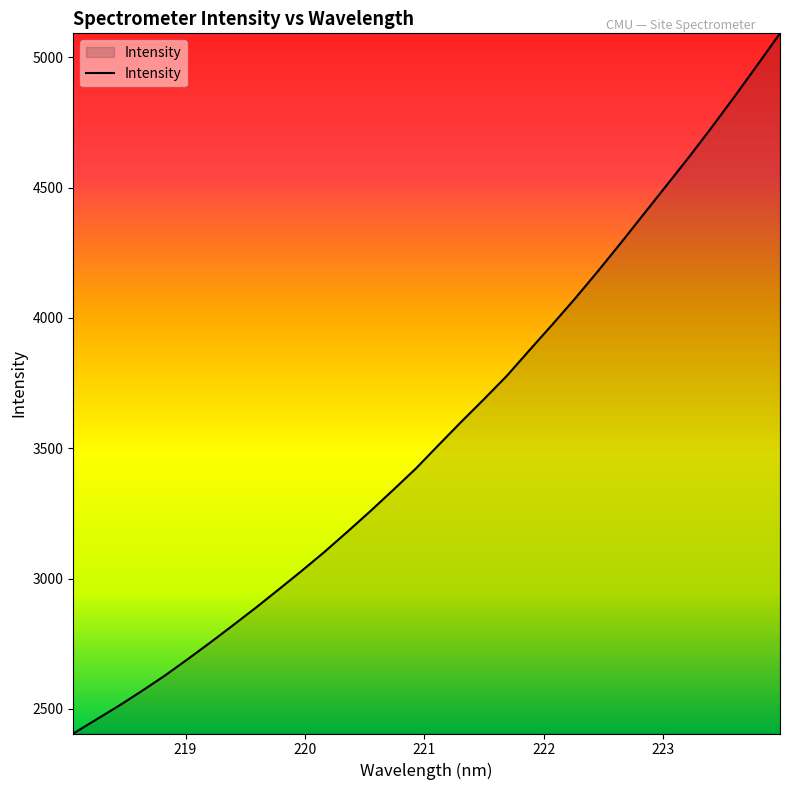

What is the maximum value shown in the chart?

5091.8